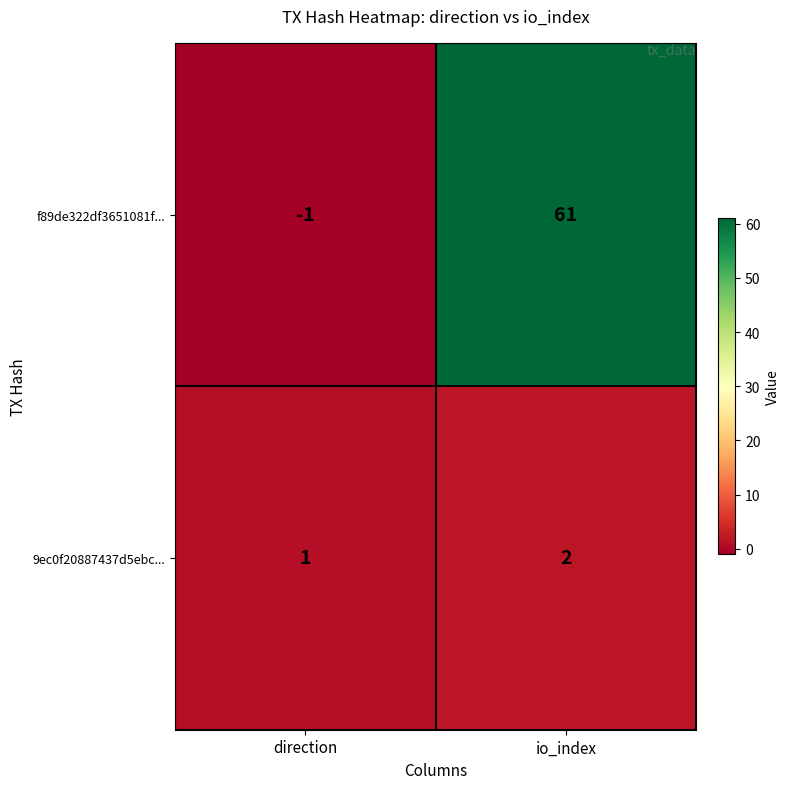

How many categories are shown in the chart?

2